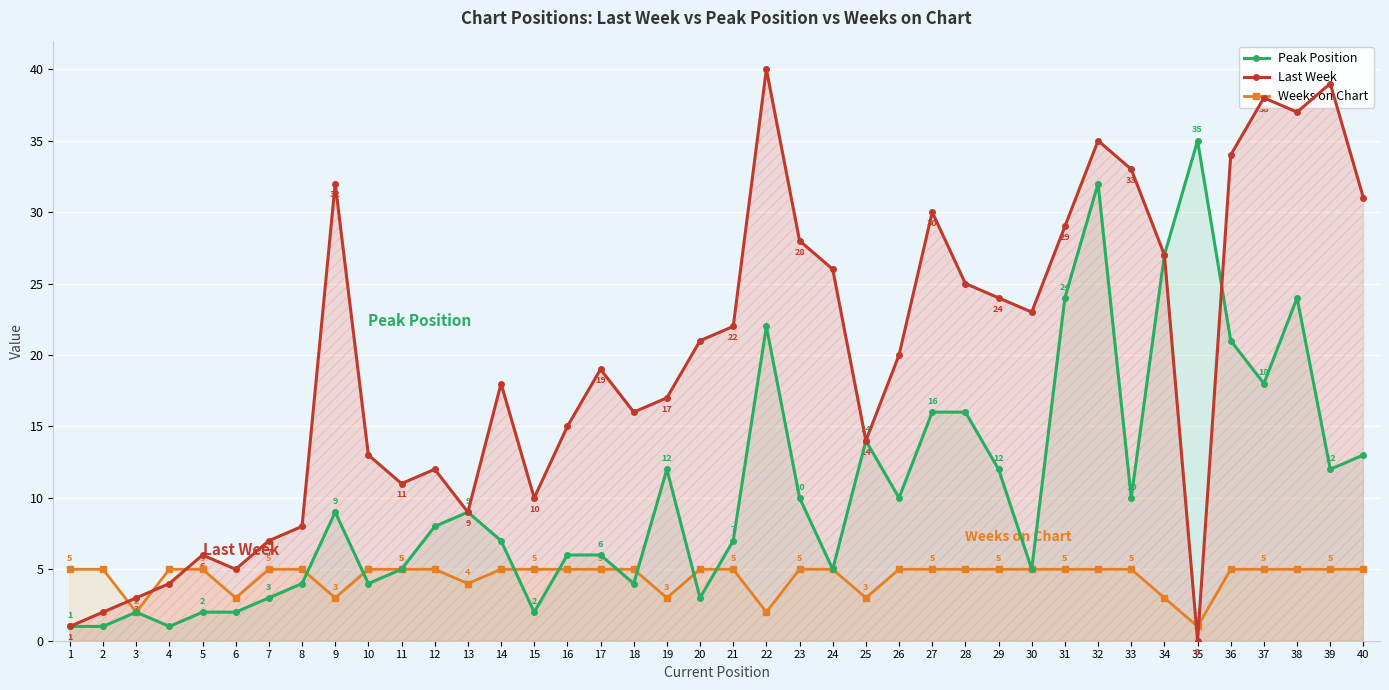

Where does the Last Week series first go above 20?

9